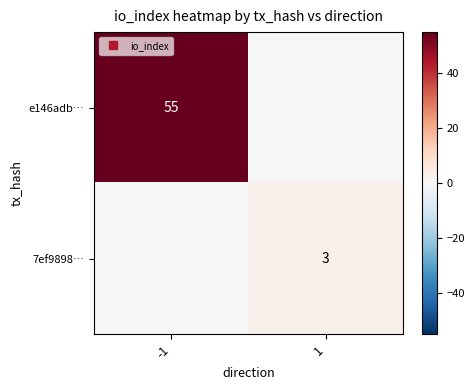

At which label is e146adb… closest to 27?

1